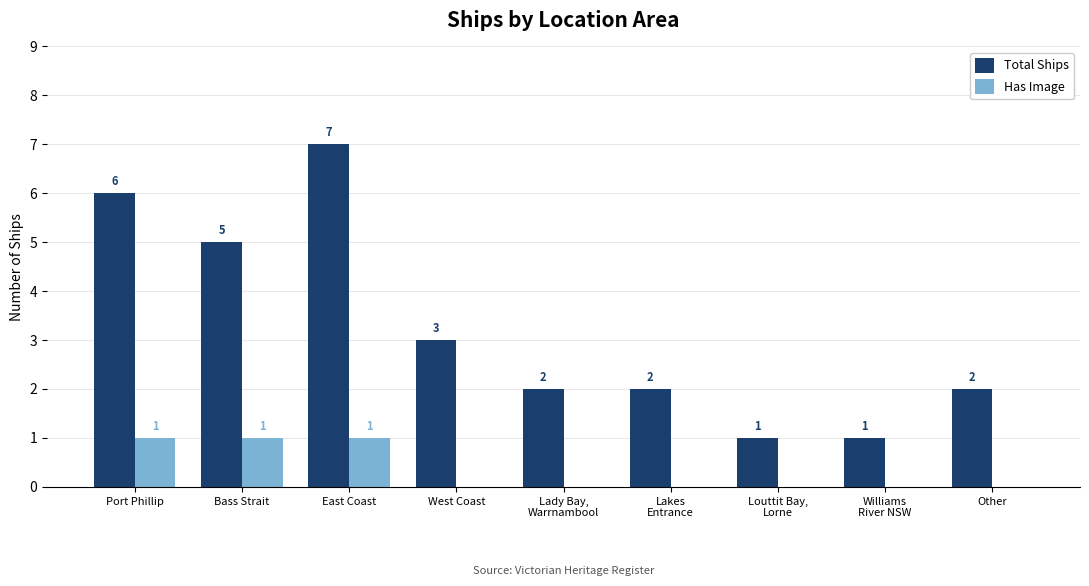

Is the value of Total Ships at Lady Bay,
Warrnambool greater than the value of Has Image at Lady Bay,
Warrnambool?

Yes